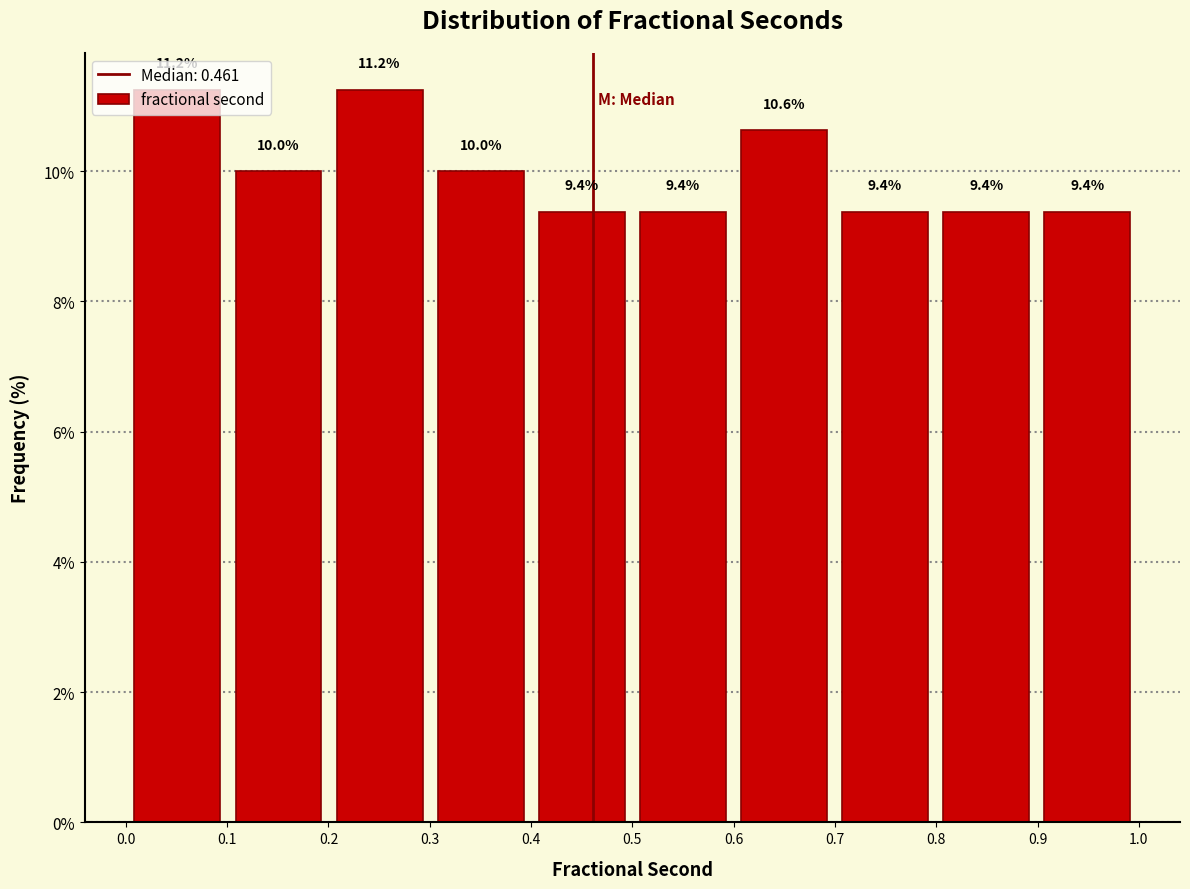

How tall is the bar that spans 0.4 to 0.5 on the x-axis? The bar edges are not printed on the chart, so give them approximately, as read against the axis.

9.4